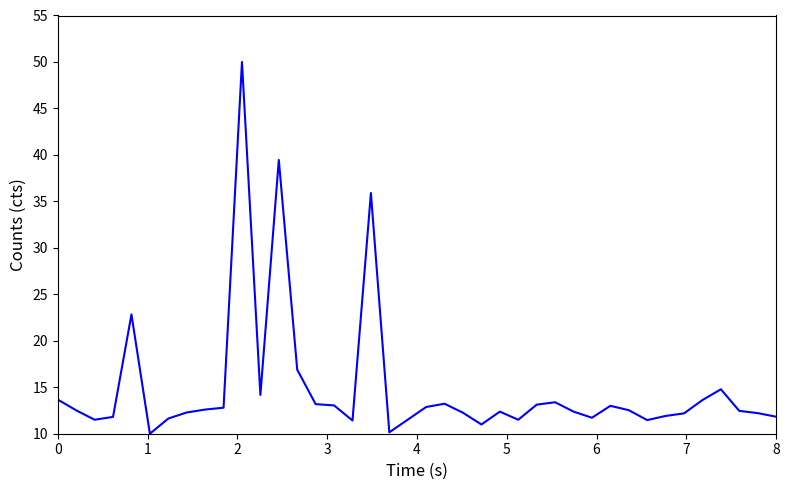

What is the smallest value displayed?

10.0